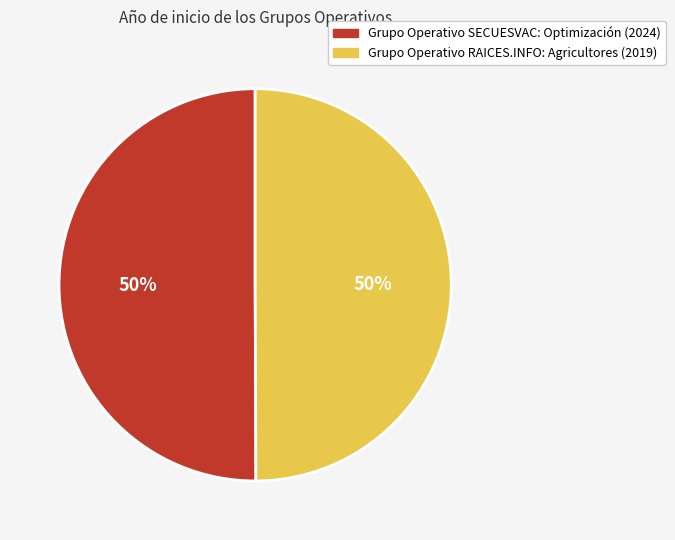

To the nearest percent, what is the average slice percentage?

50%